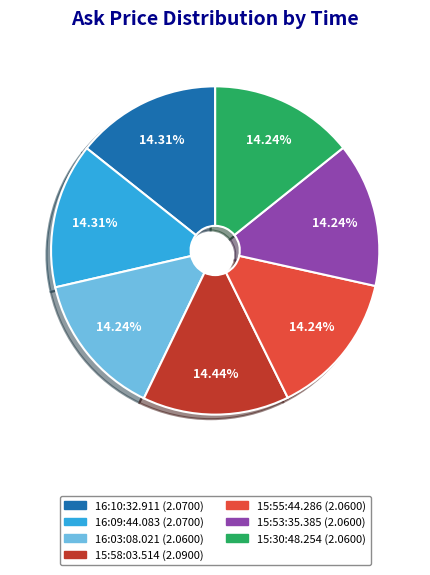

Is there a majority slice in this chart?

No